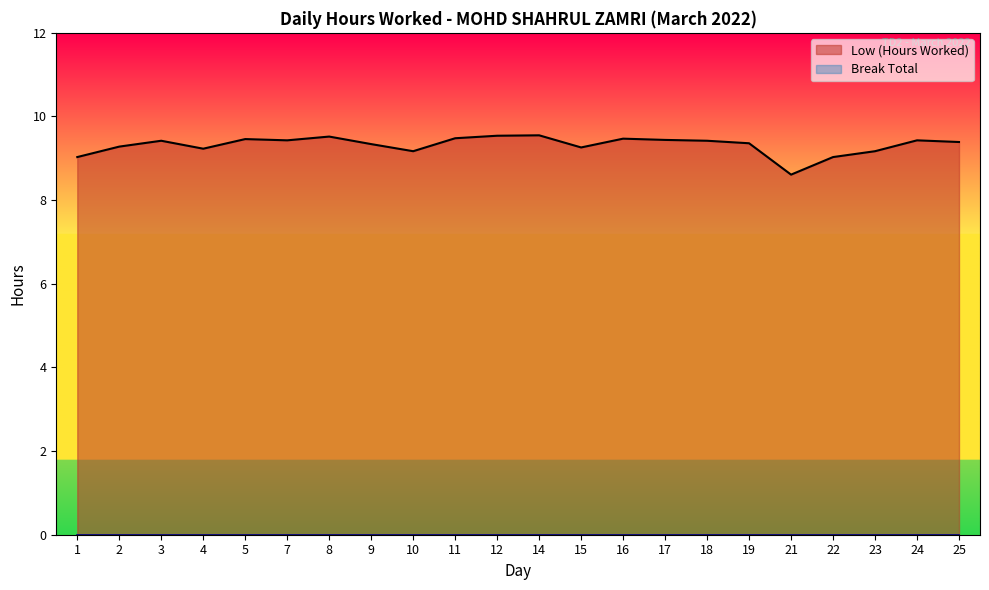

True or false: there are more than 1 points higher than both neighbors.

True